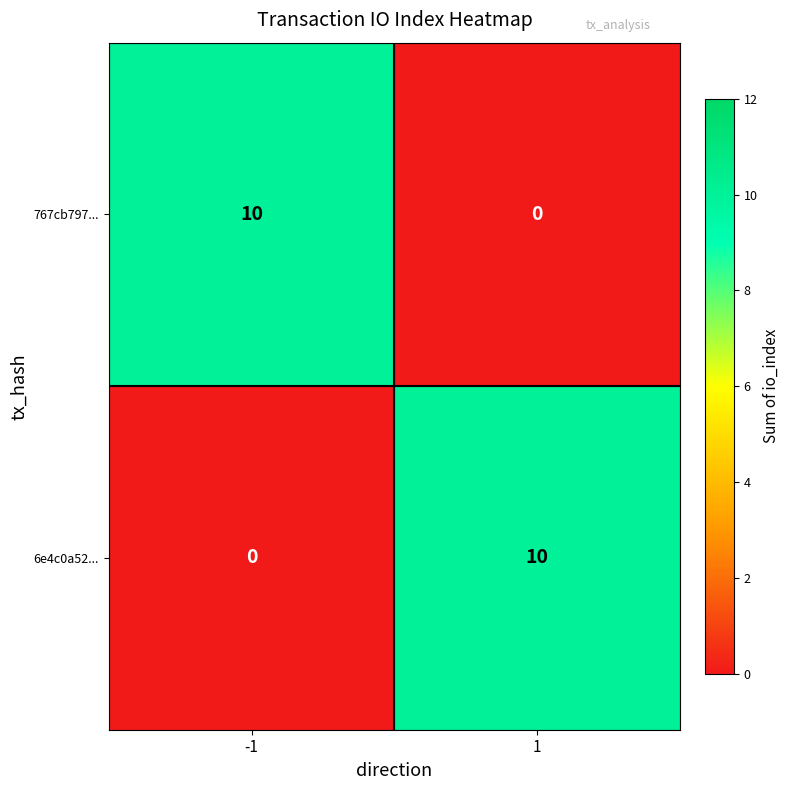

Is it true that 767cb797... equals -5 at 1?

False